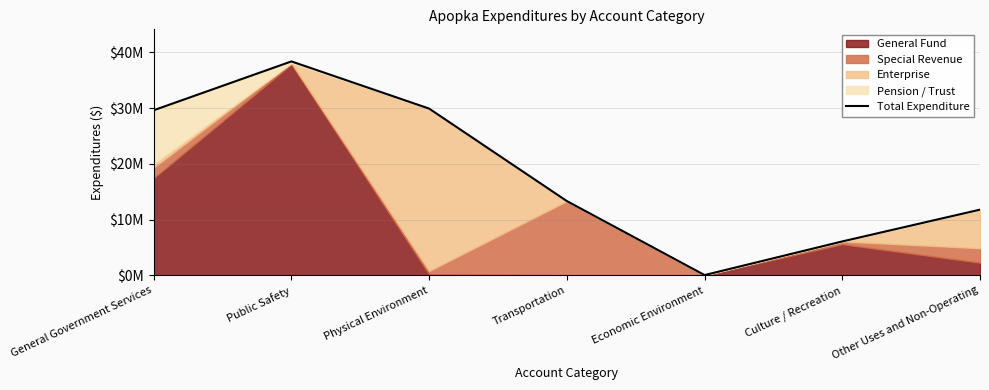

How many values are below 13317234?

3